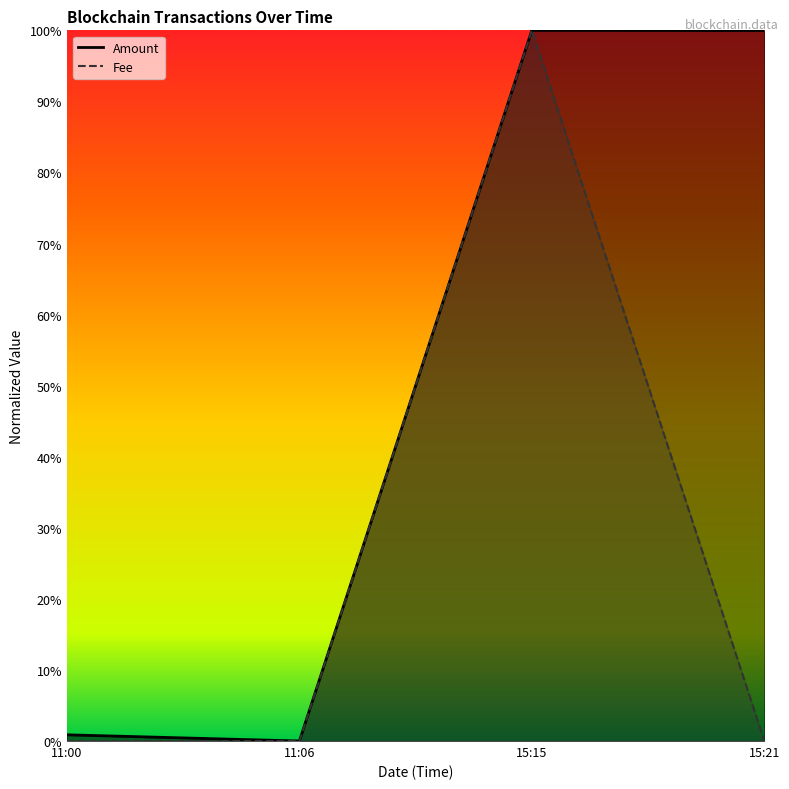

Which category has the highest value across all series?

15:15